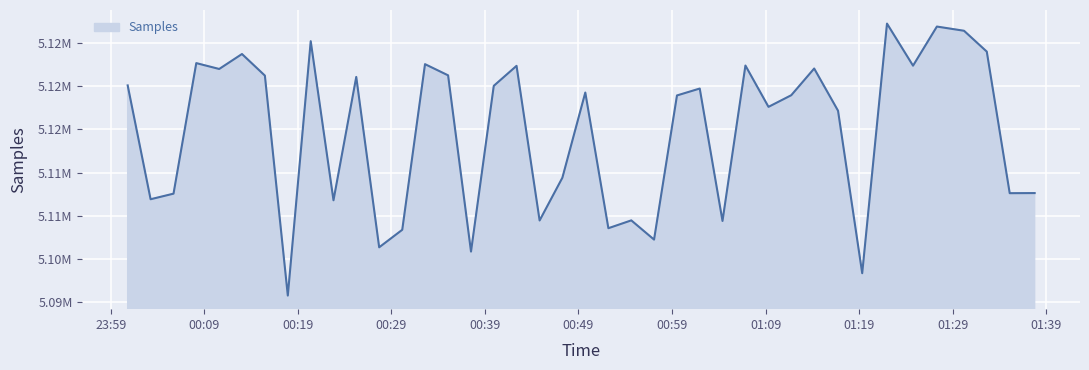

Reading left to right, what are all the values shown in this chart?

5120079	5106926	5107572	5122655	5121977	5123705	5121212	5095797	5125187	5106807	5121056	5101372	5103397	5122533	5121242	5100880	5120028	5122338	5104473	5109411	5119254	5103579	5104484	5102263	5118918	5119716	5104418	5122374	5117600	5118945	5122029	5117151	5098379	5127220	5122358	5126878	5126392	5123983	5107626	5107639